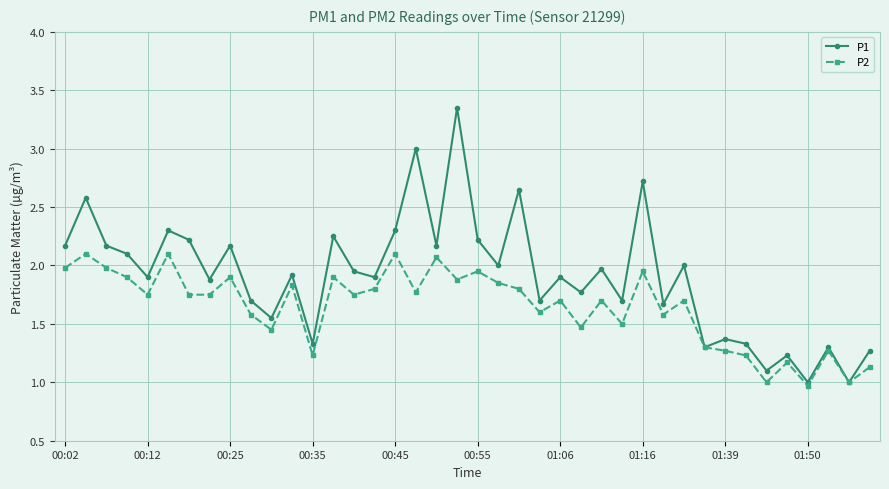

What is the lowest value of the P2 series?

1.0